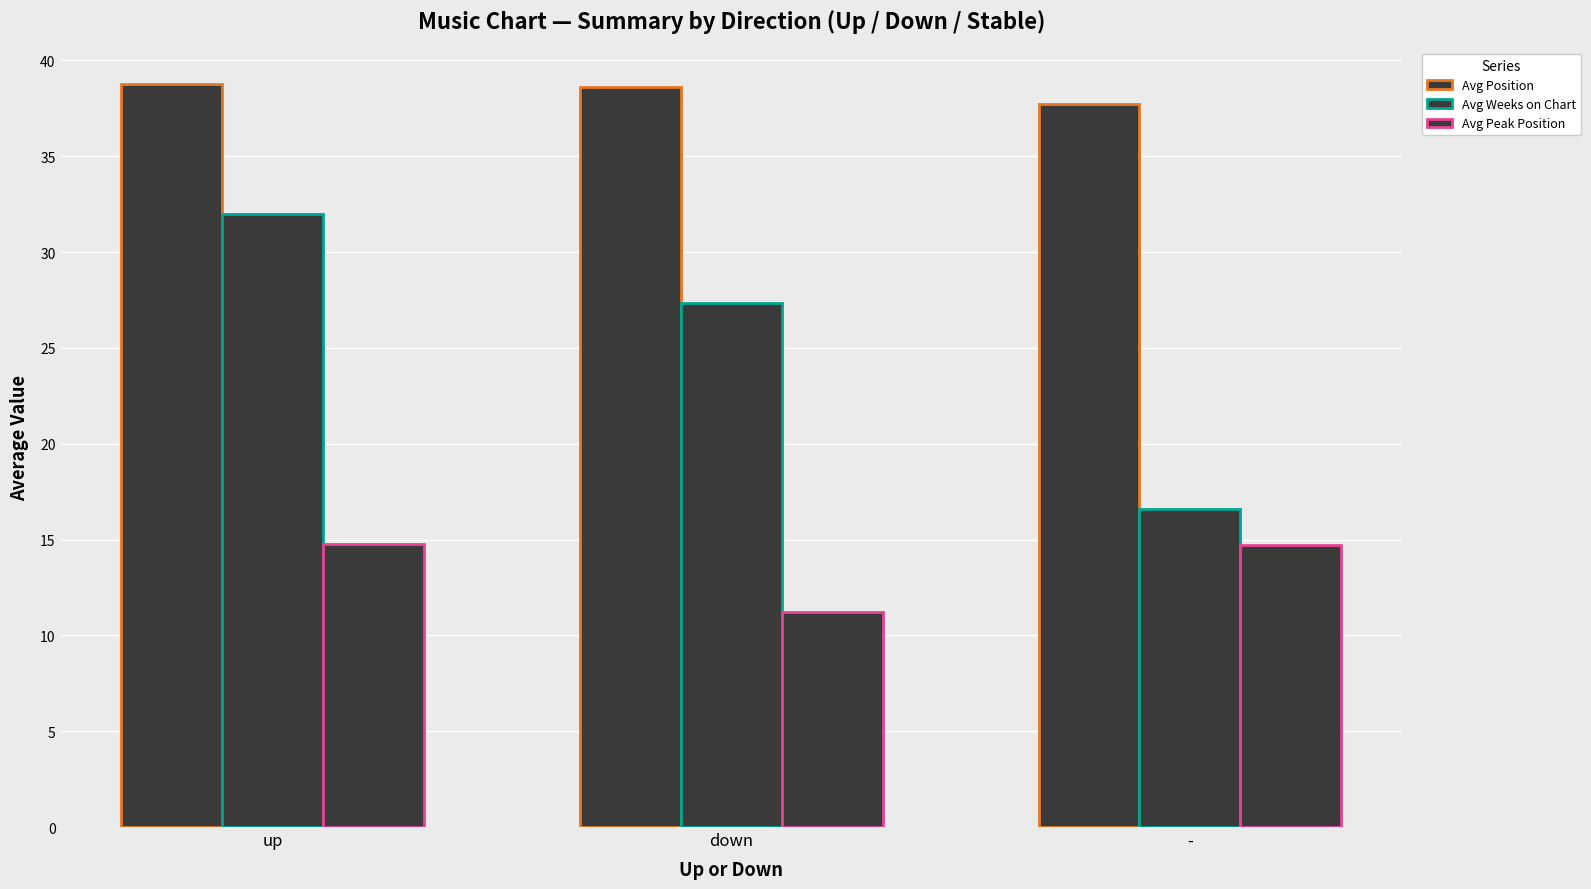

How many data points does each series have?

3